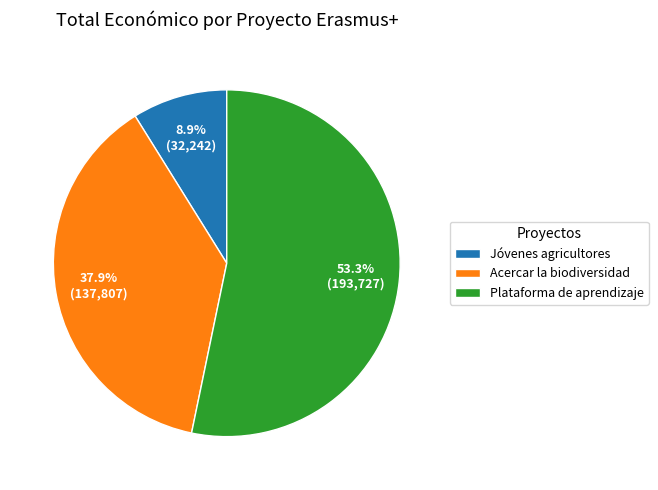

Which category accounts for the majority?

Plataforma de aprendizaje